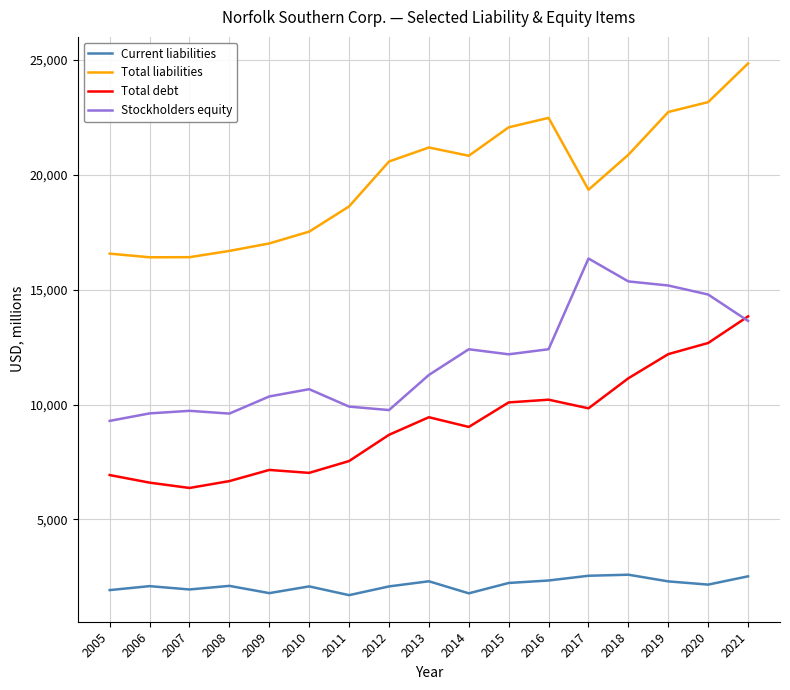

What value does the Current liabilities series have at 2016?

2339